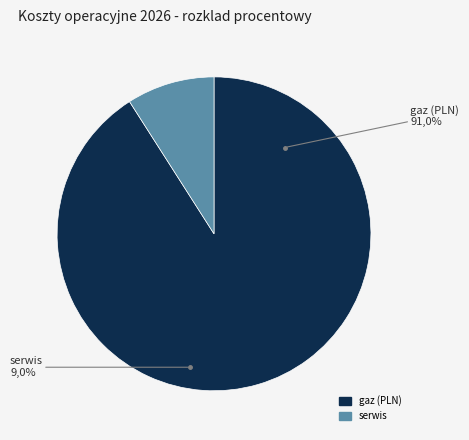

Is gaz (PLN) the majority of the pie?

Yes